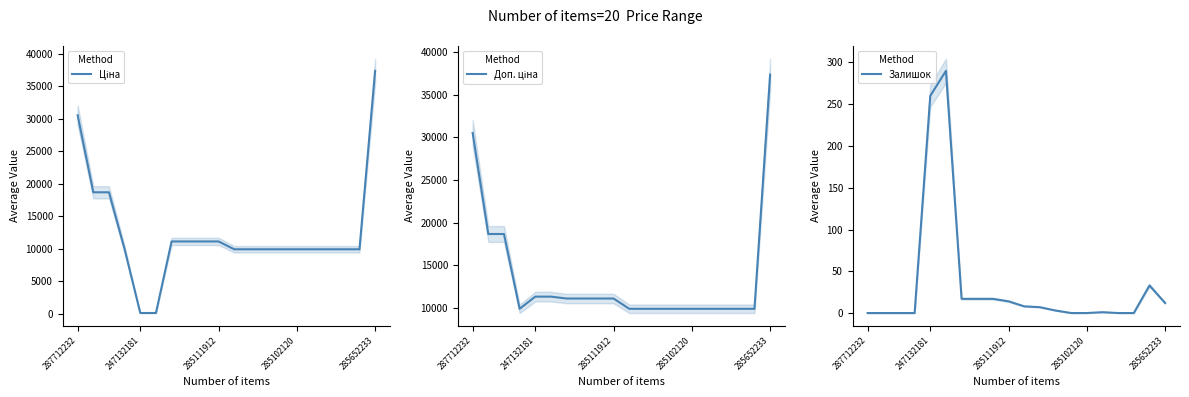

Count the number of data series in this chart.

3